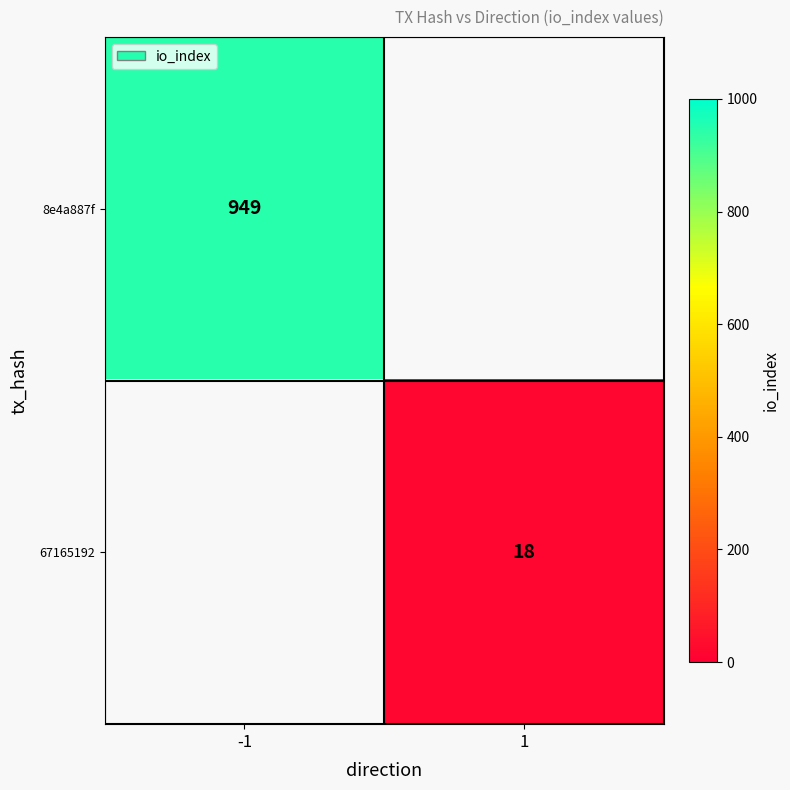

True or false: 8e4a887f has a value of 949 at -1.

True